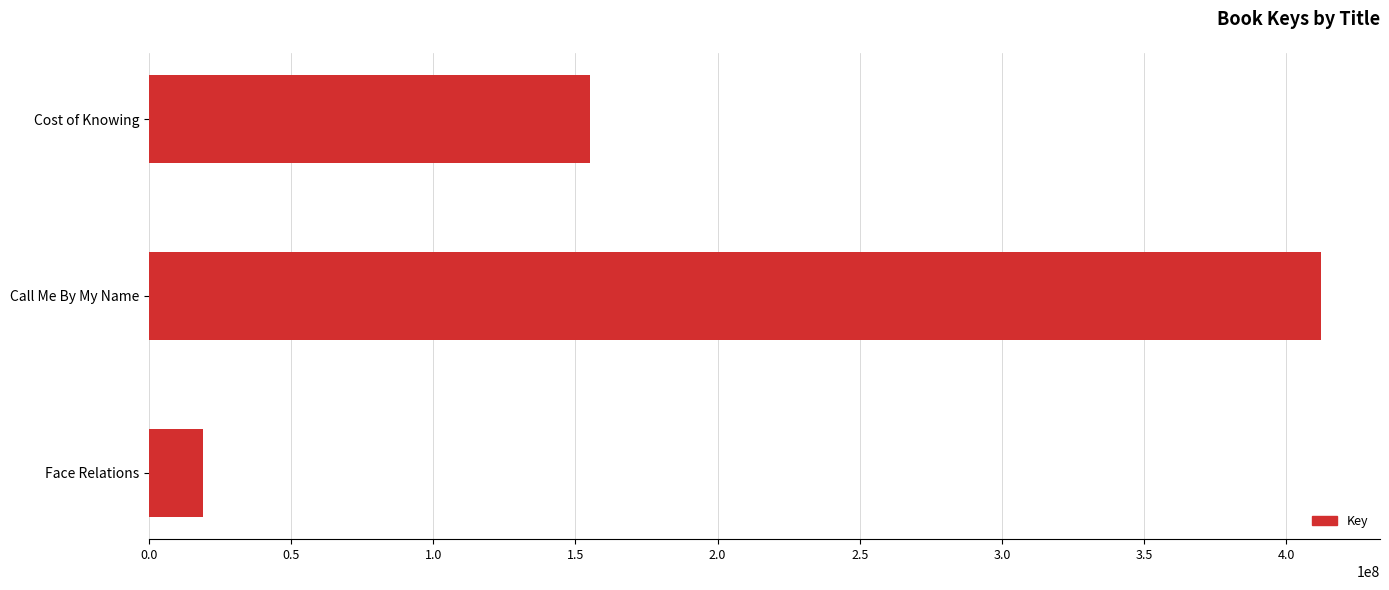

How many series are shown in this chart?

1